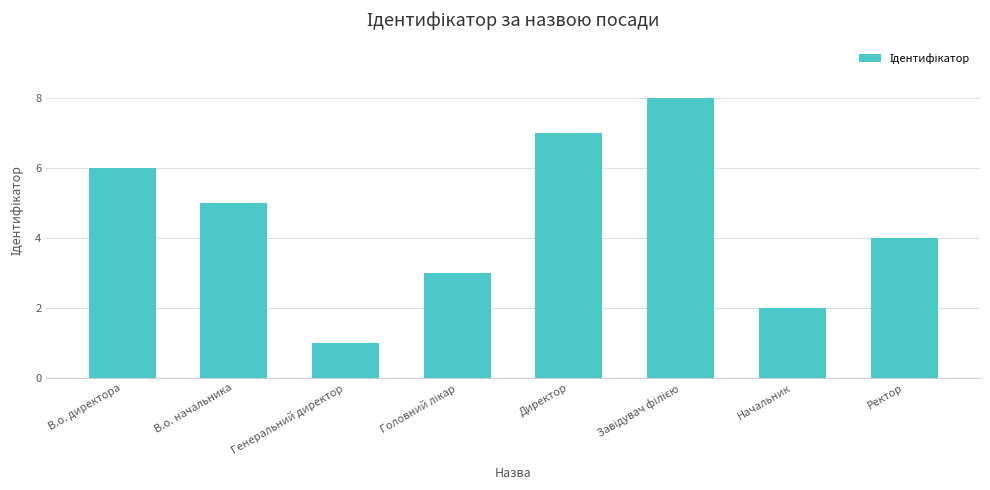

Count the values in the range 3 to 7.

5